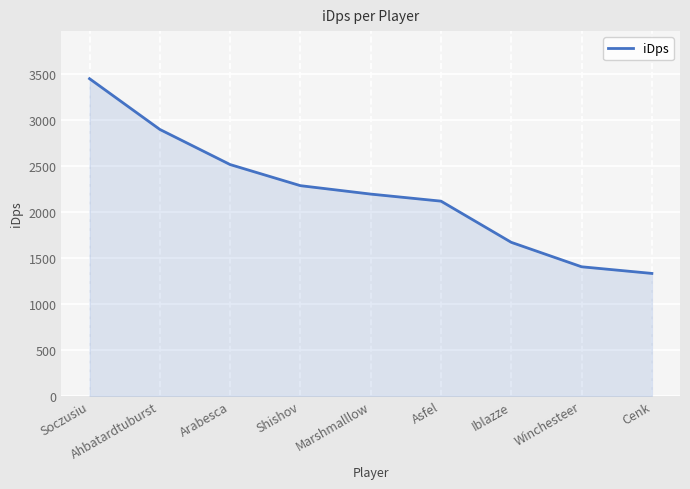

True or false: the data shows 1404.8 at Winchesteer.

True